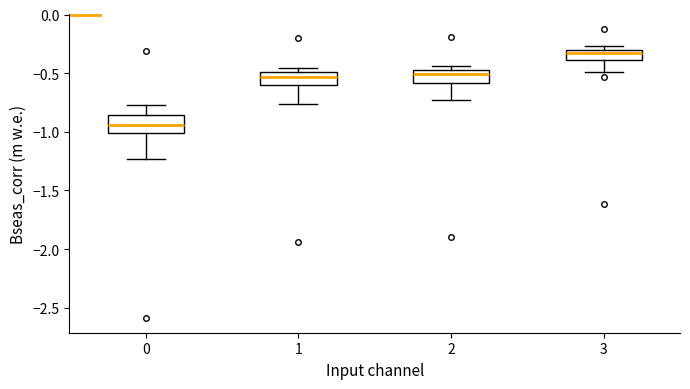

Reading left to right, transcribe this box plot: for each box, give where its median line is, the range the box spans, and where its two whiskers end, as read against the y-axis. The values are not printed on the chart, so give them approximately, as read against the axis.

0: median -0.95, box -1.00 to -0.85, whiskers -1.25 to -0.75
1: median -0.55, box -0.60 to -0.50, whiskers -0.75 to -0.45
2: median -0.50, box -0.60 to -0.45, whiskers -0.75 to -0.45 (just above the box's upper edge)
3: median -0.35, box -0.40 to -0.30, whiskers -0.50 to -0.25